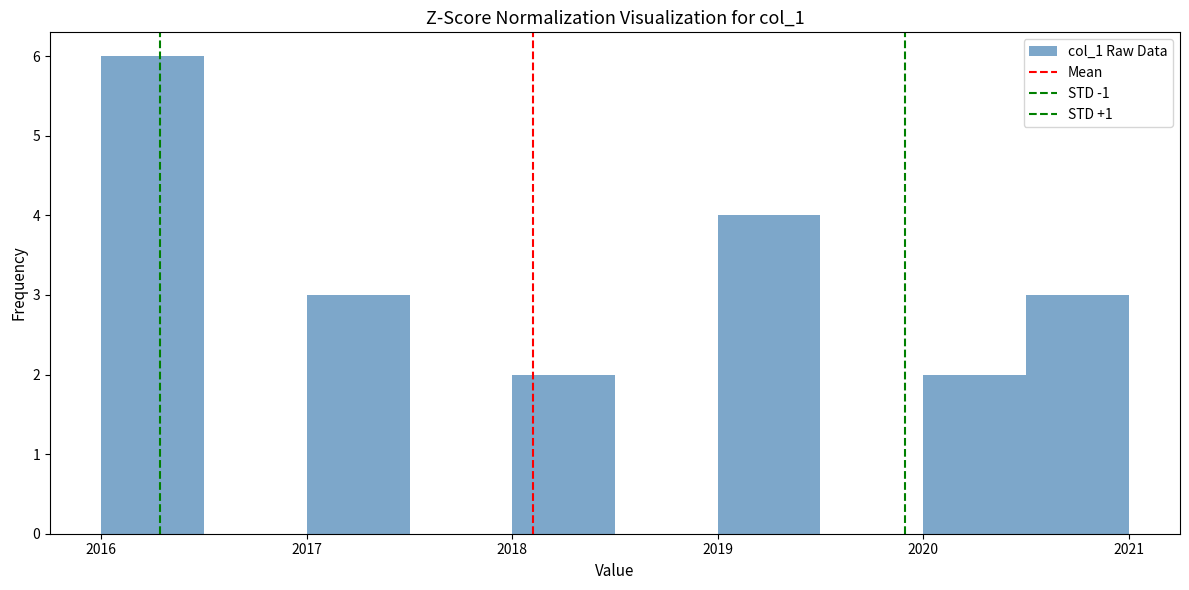

How tall is the bar that spans 2018.0 to 2018.5 on the x-axis? The values are not printed on the chart, so give them approximately, as read against the axis.

2